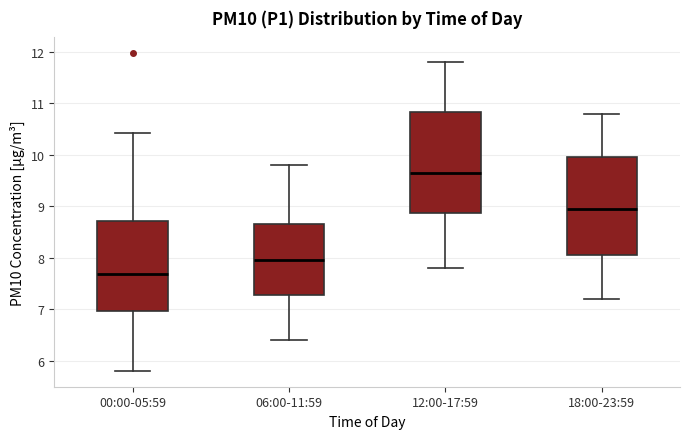

Which box has the highest median line?

12:00-17:59